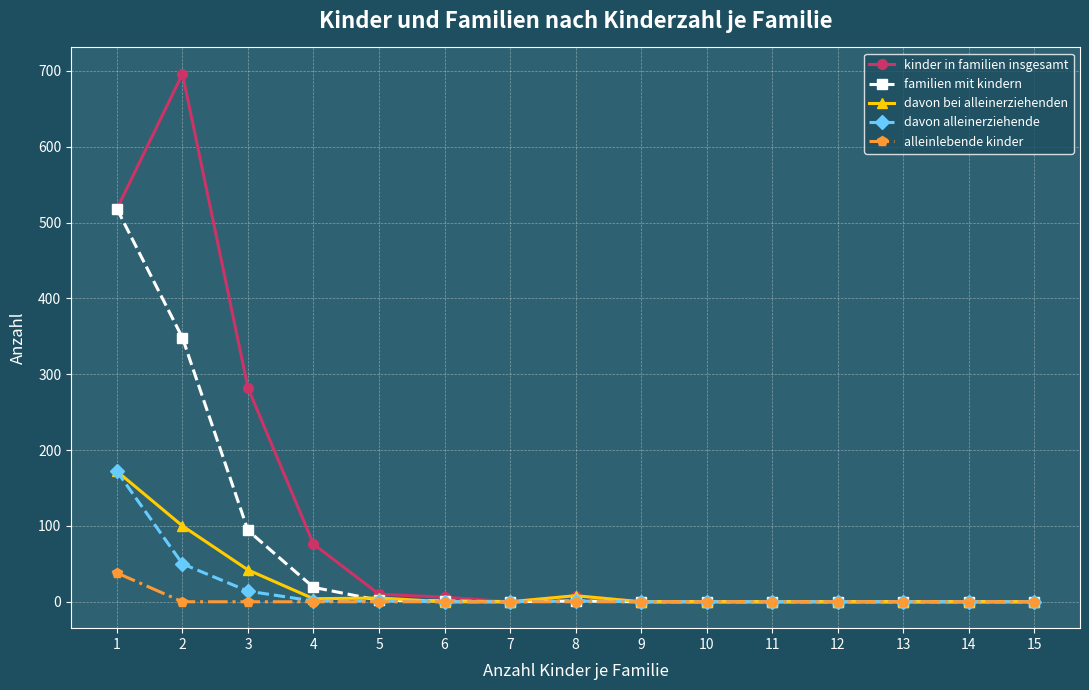

Does the chart display data point markers on the line(s)?

Yes